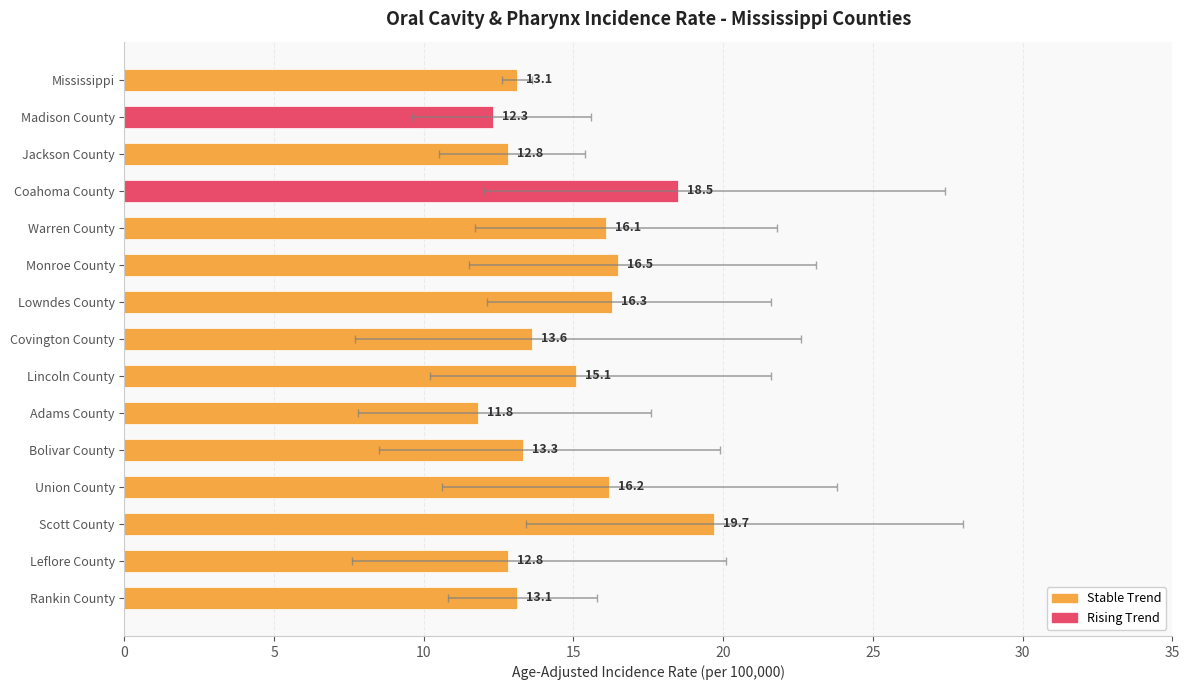

How many bars are there in total?

15